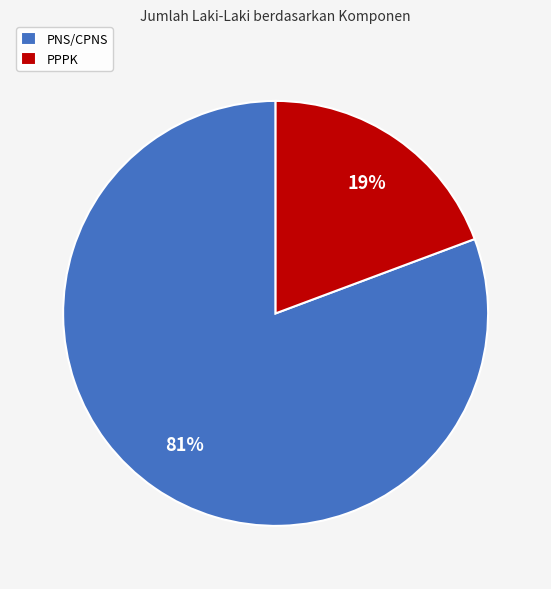

Which has a higher value, PNS/CPNS or PPPK?

PNS/CPNS